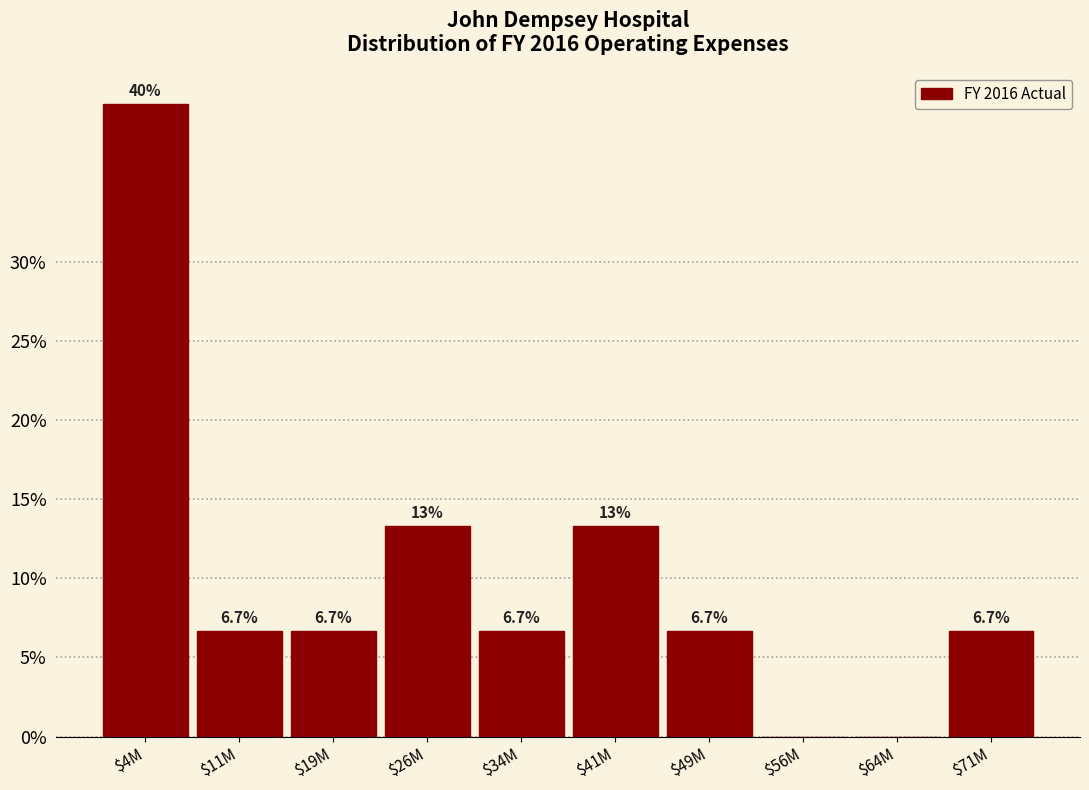

The value at $34M is 2.5. True or false?

False